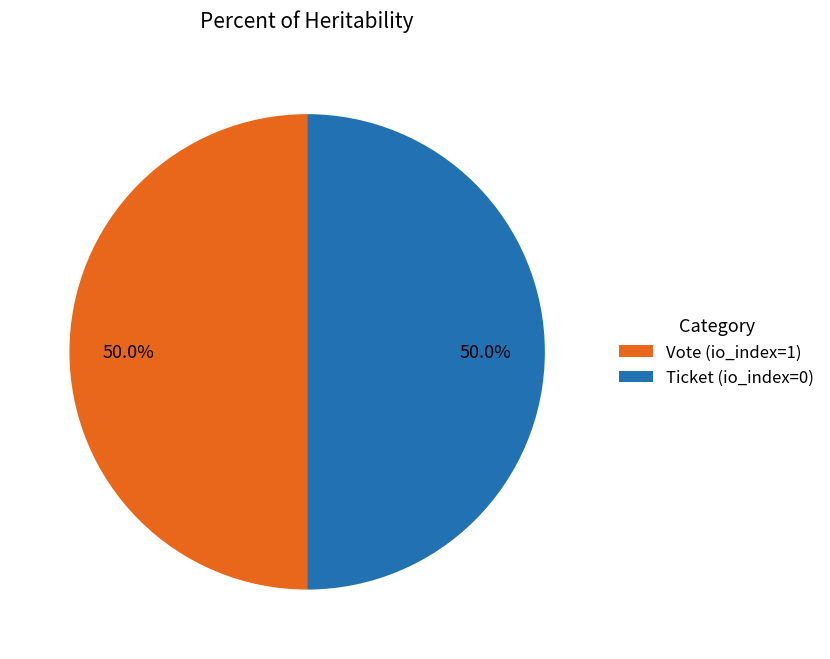

Combined, what portion of the pie is Vote (io_index=1) and Ticket (io_index=0)?

100.0%